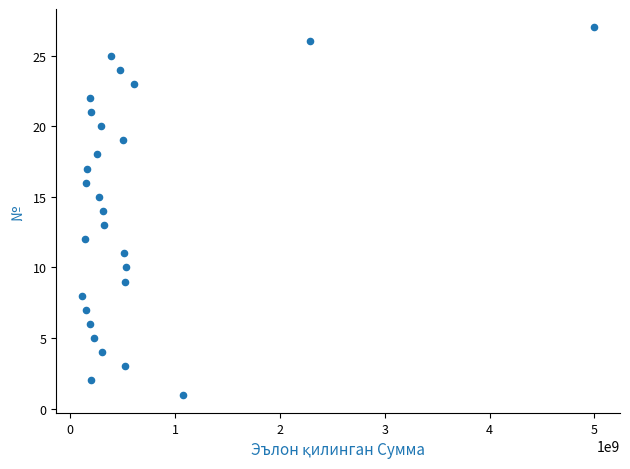

What is the range of Y values (max minus min)?

26